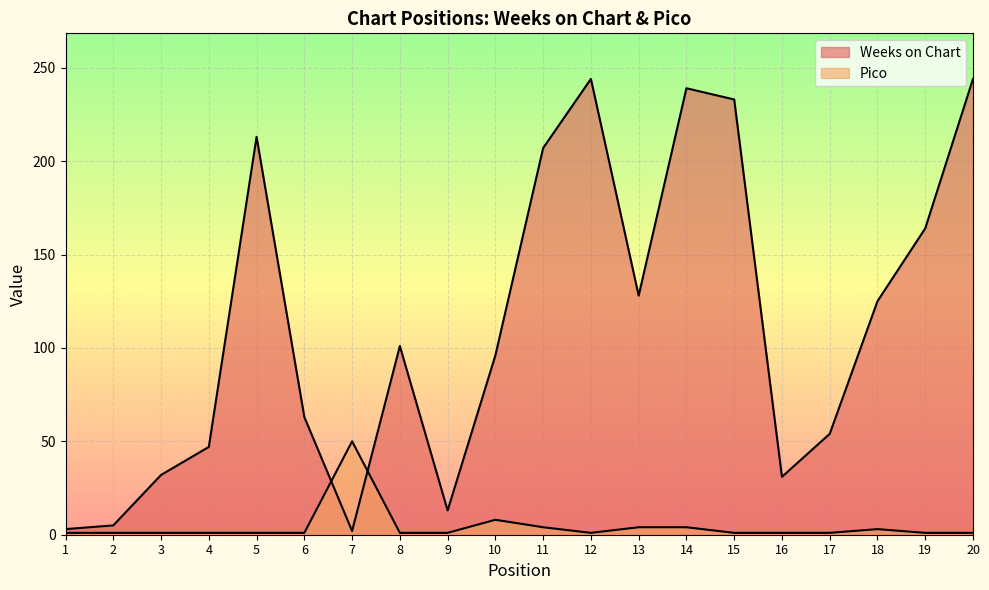

True or false: Weeks on Chart has more than 1 points higher than both neighbors.

True